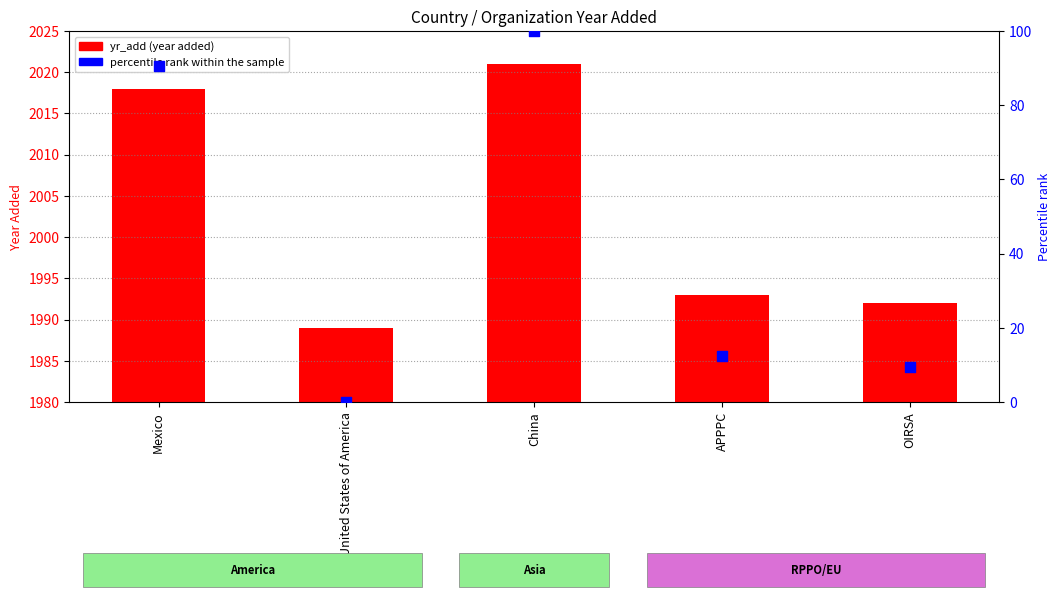

What are all the series names shown in the legend?

yr_add, percentile rank within the sample